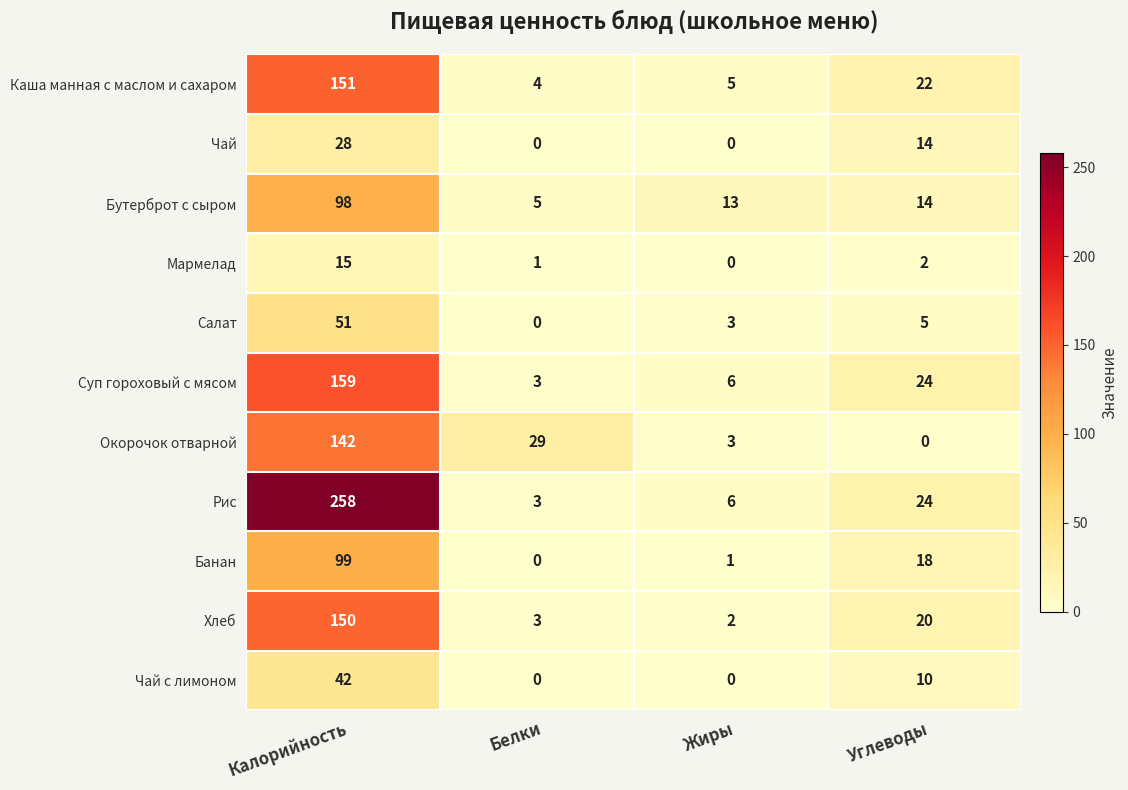

What is the difference between the Суп гороховый с мясом values at Калорийность and Углеводы?

135